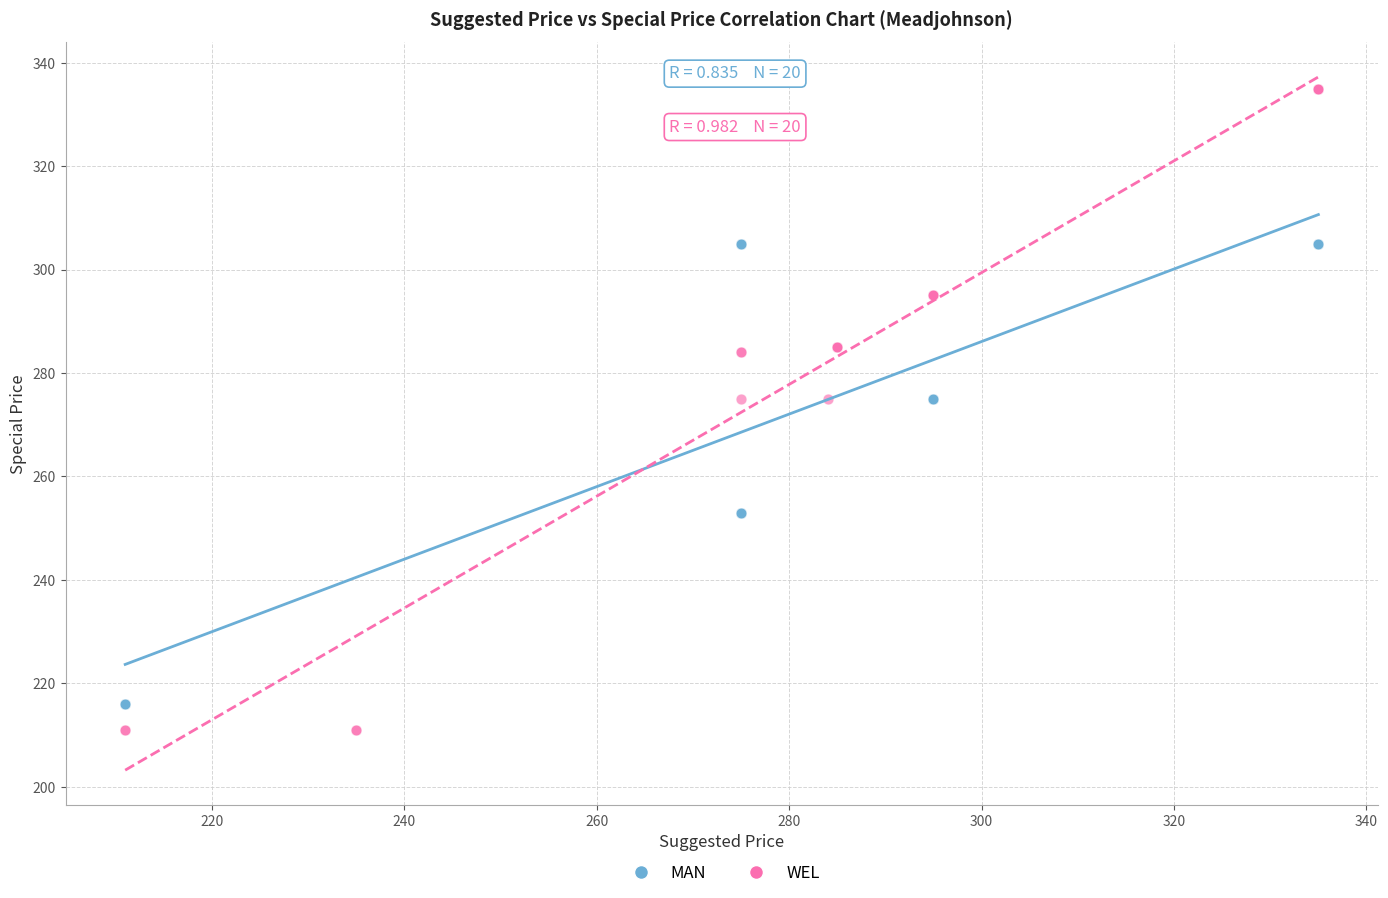

What are all the series names shown in the legend?

MAN, WEL